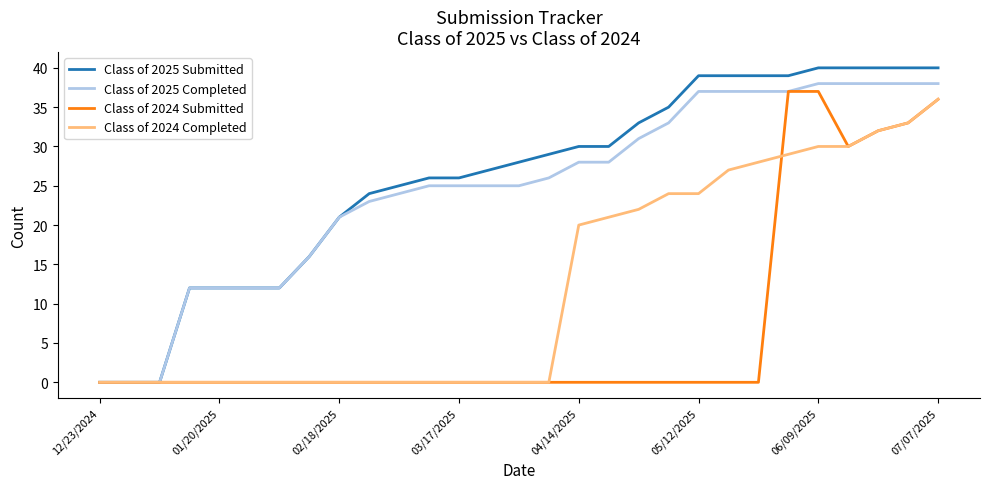

What is the highest value of the Class of 2024 Completed series?

36